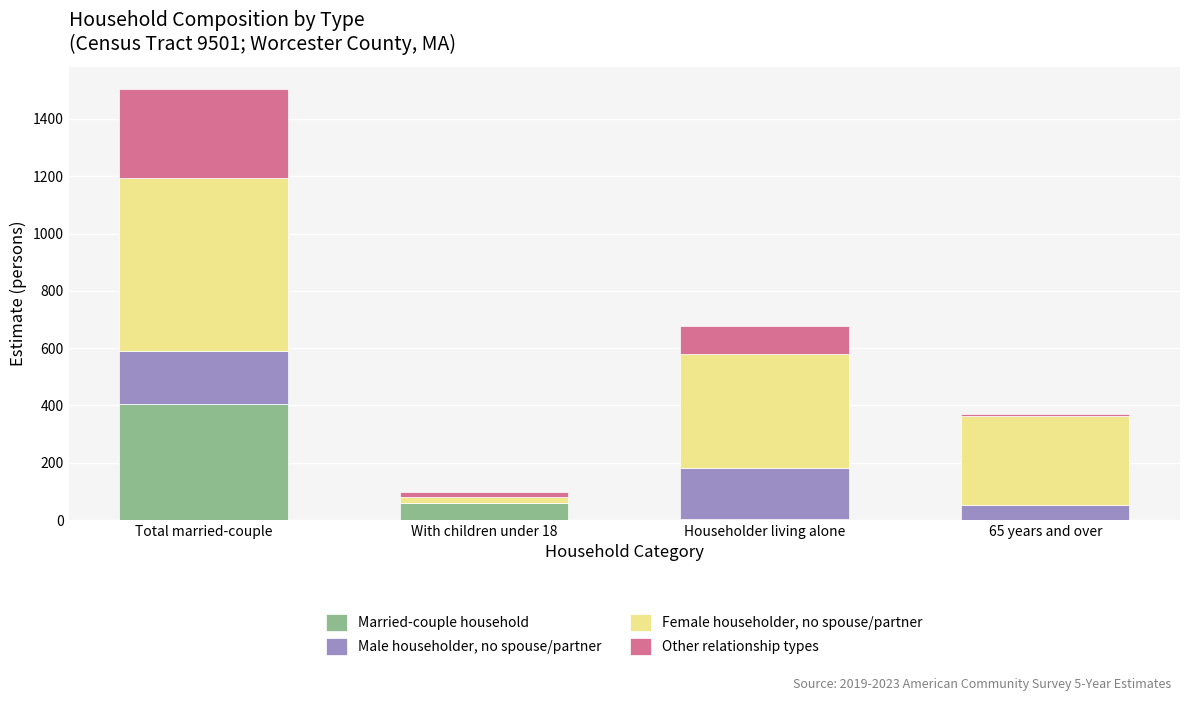

At which category is the sum across all series the highest?

Total married-couple